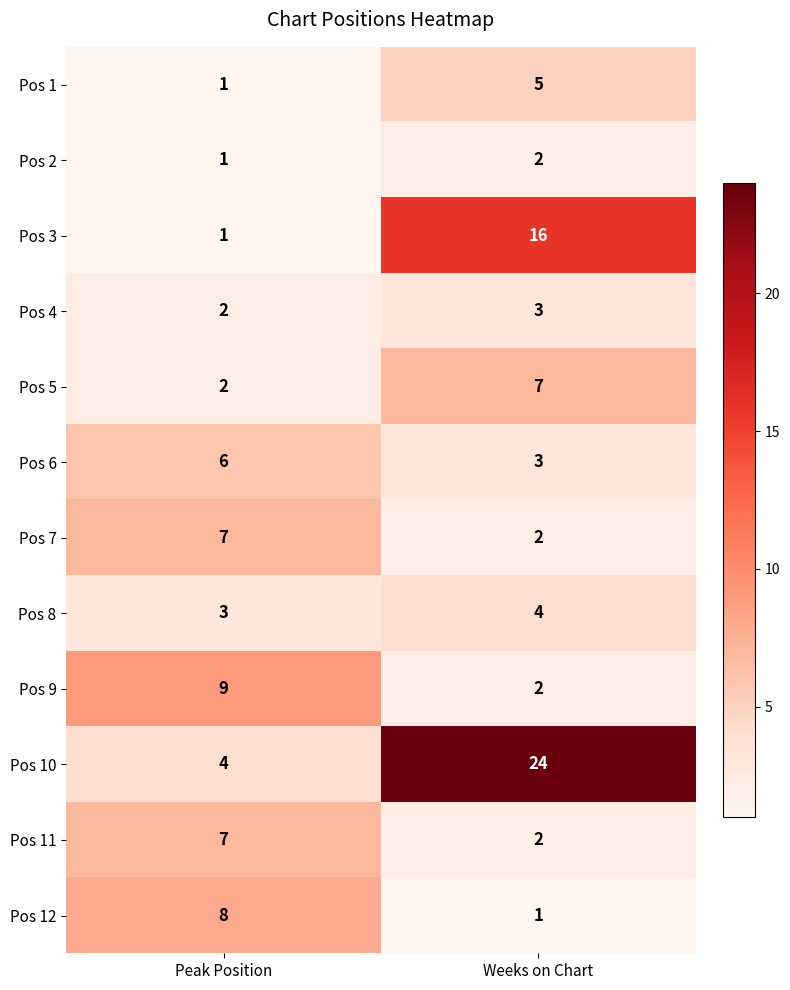

Read the Pos 8 value at Weeks on Chart.

4